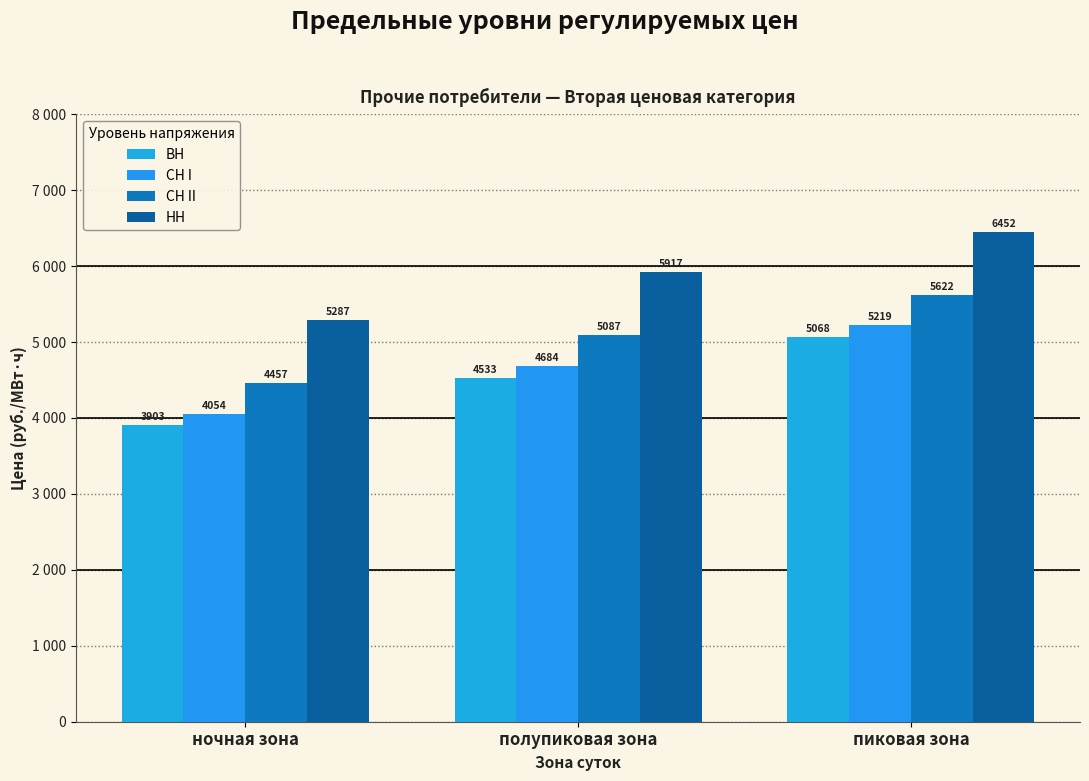

Reading left to right, transcribe all the data shown in this chart.

ВН: 3902.6	4532.5	5068.0
СН I: 4053.6	4683.5	5219.0
СН II: 4456.6	5086.5	5622.0
НН: 5286.6	5916.5	6452.0